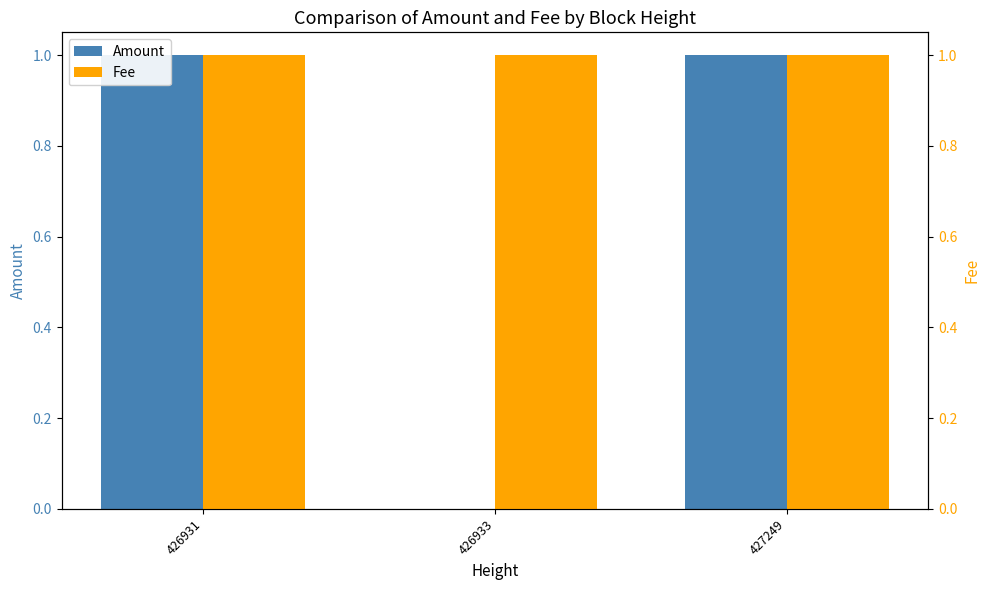

At which label is Fee closest to 1?

426931